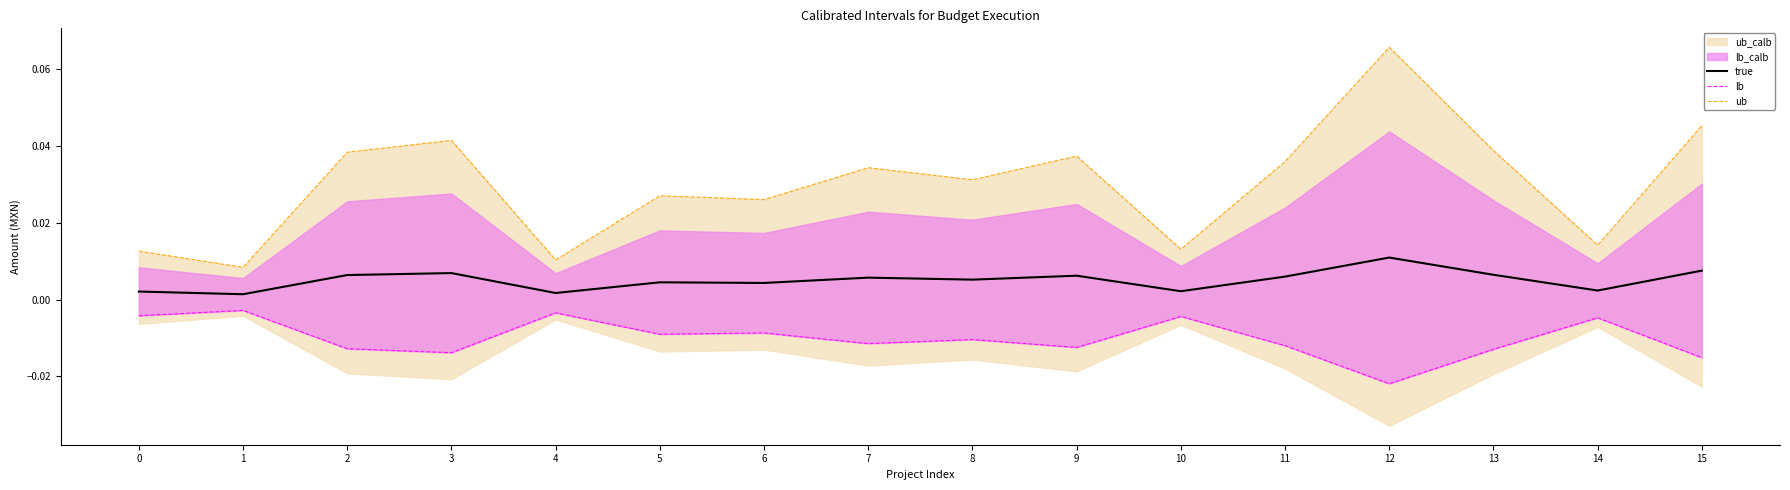

Which label corresponds to the smallest value in the chart?

12